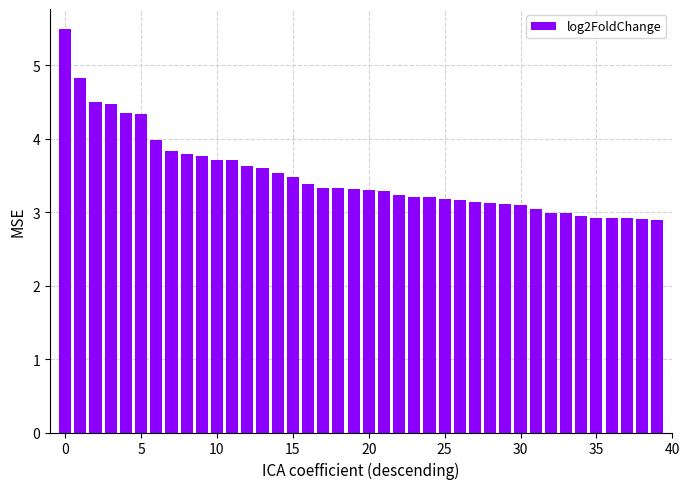

How many bars are there in total?

40